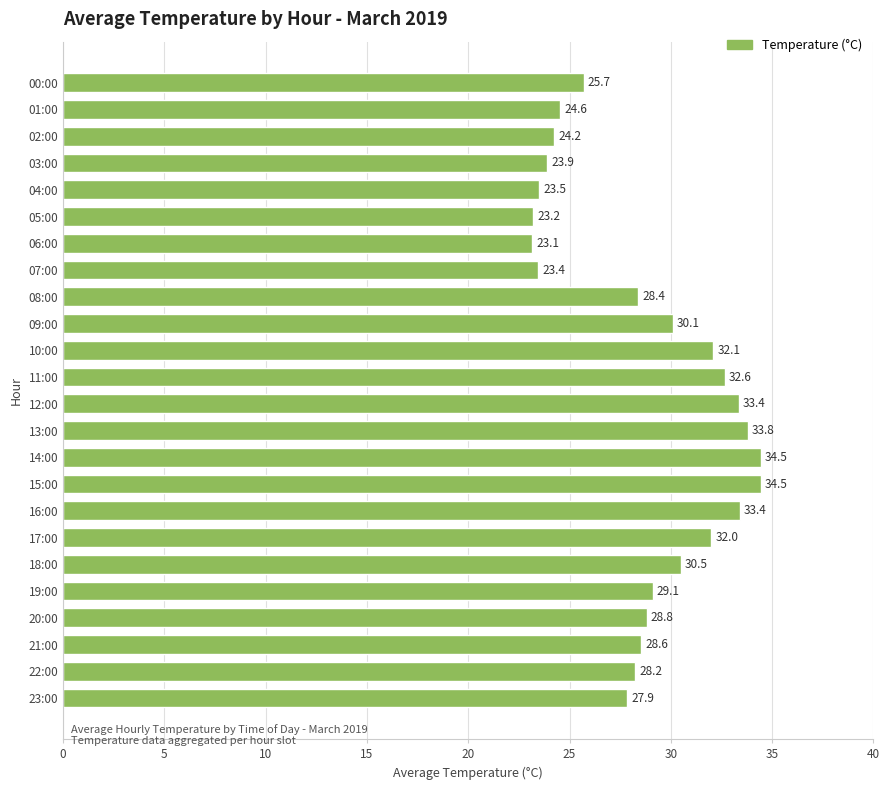

What is the label of the 18th bar from the top?

17:00